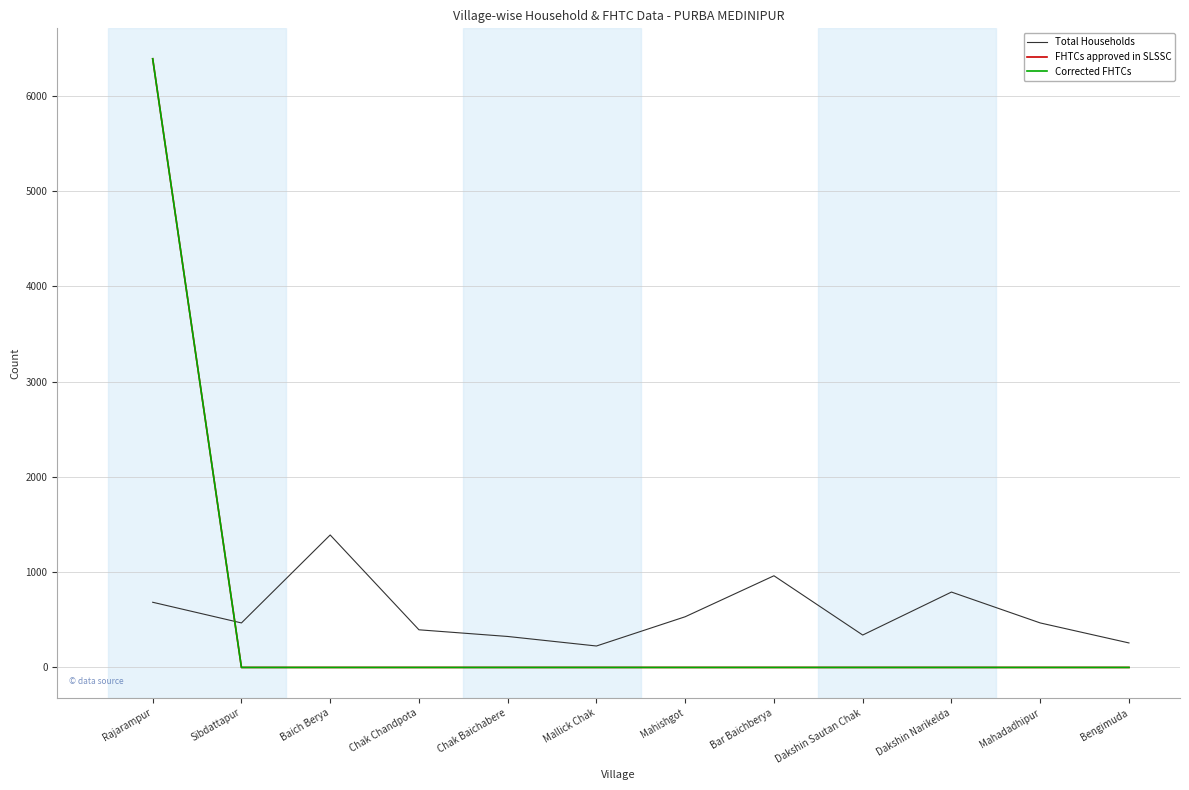

Reading left to right, transcribe all the data shown in this chart.

Total Households: 684	467	1390	395	325	225	532	962	340	791	467	257
FHTCs approved in SLSSC: 6387	0	0	0	0	0	0	0	0	0	0	0
Corrected FHTCs: 6387	0	0	0	0	0	0	0	0	0	0	0